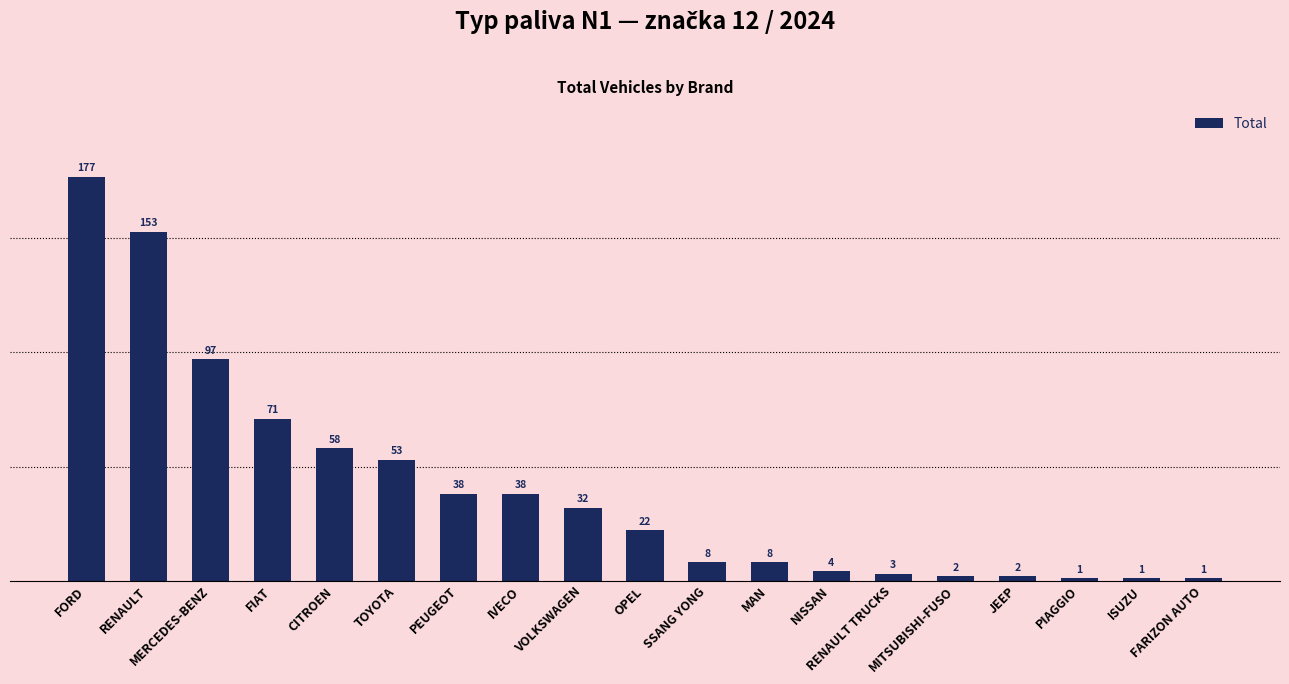

The value at MERCEDES-BENZ is 21. True or false?

False